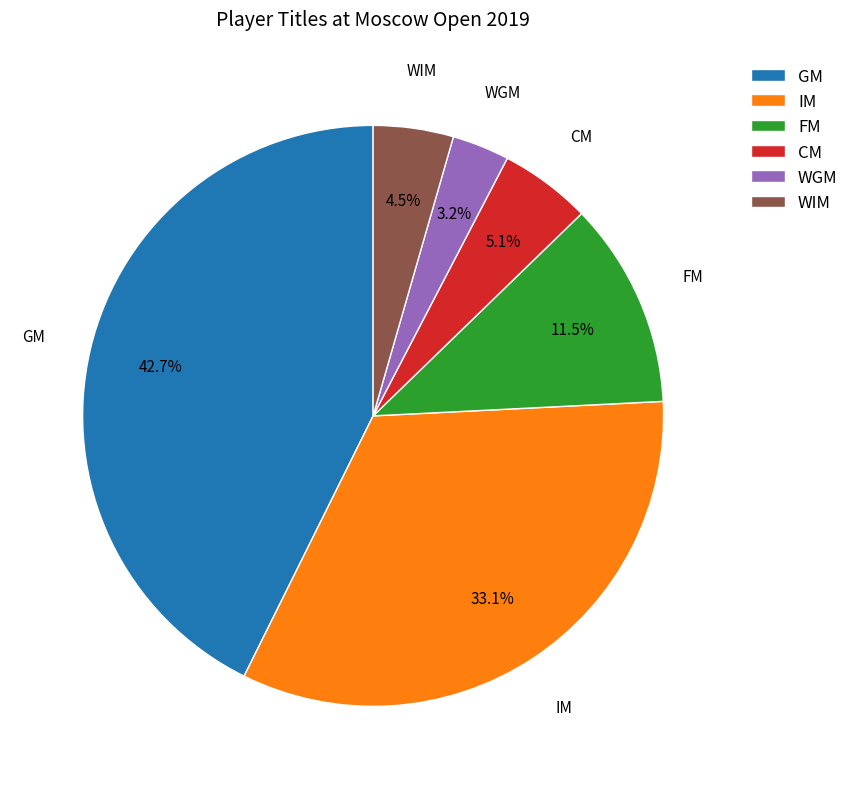

How many segments does this pie chart have?

6